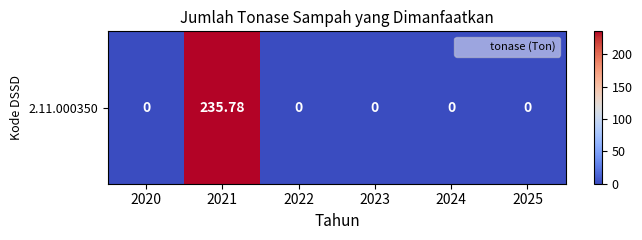

Reading right to left, extract all data points from this chart.

2025=0.0	2024=0.0	2023=0.0	2022=0.0	2021=235.8	2020=0.0